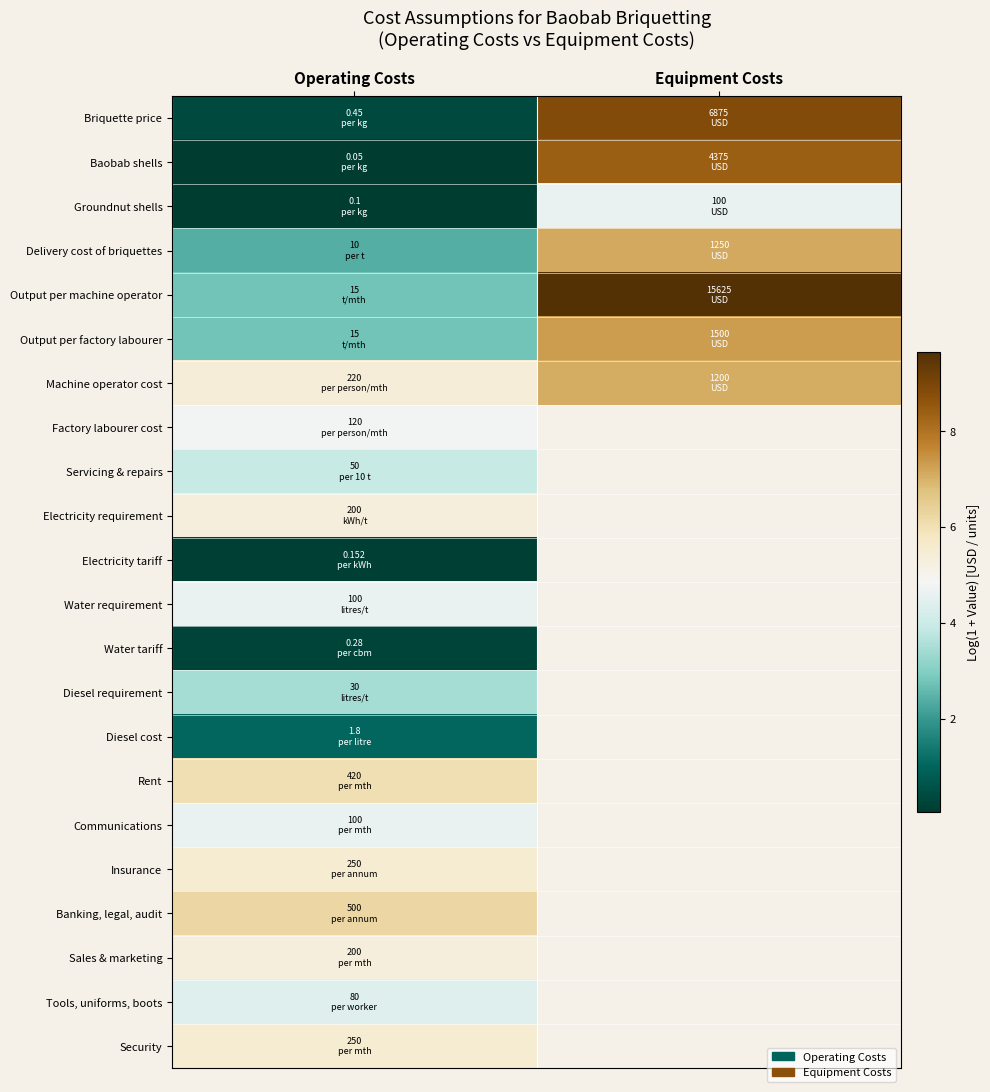

Is it true that Rent equals 6.0 at Operating Costs?

True